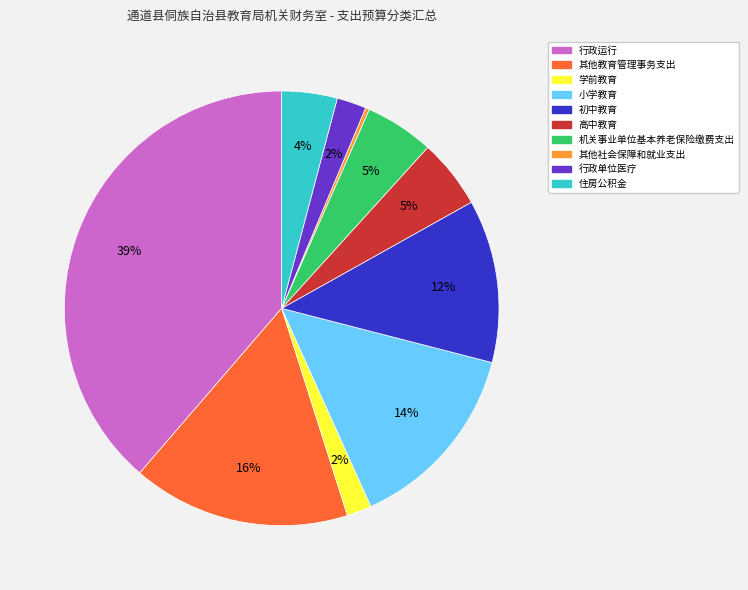

To the nearest percent, what is the combined percentage of 学前教育 and 其他教育管理事务支出?

18%